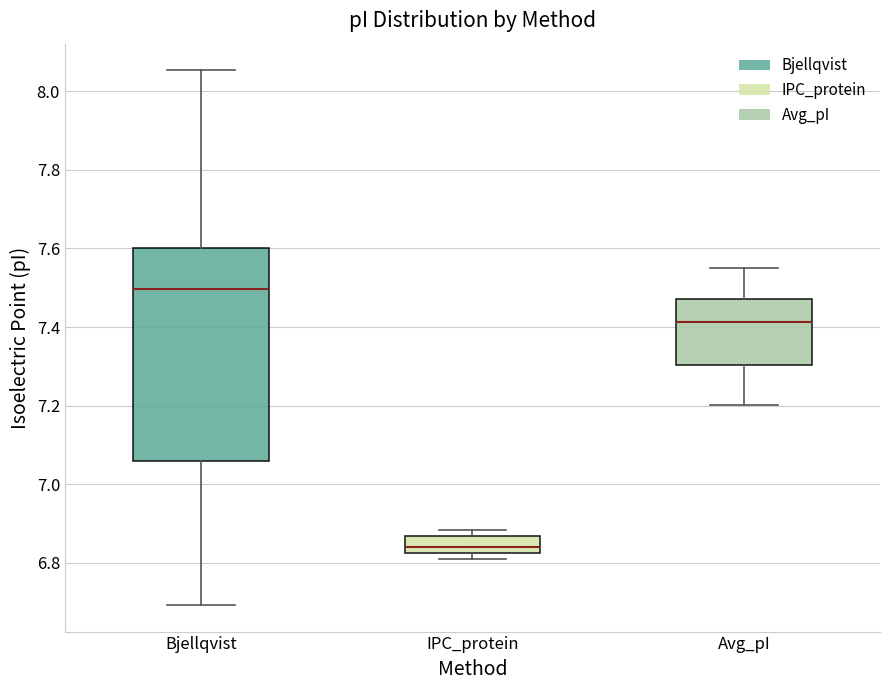

Reading left to right, read every box against the y-axis: the position of its median line, the range the box covers, and the ends of its whiskers. The values are not printed on the chart, so give them approximately, as read against the axis.

Bjellqvist: median 7.50, box 7.06 to 7.60, whiskers 6.70 to 8.06
IPC_protein: median 6.84, box 6.82 to 6.86, whiskers 6.82 (just below the box's lower edge) to 6.88
Avg_pI: median 7.42, box 7.30 to 7.48, whiskers 7.20 to 7.56